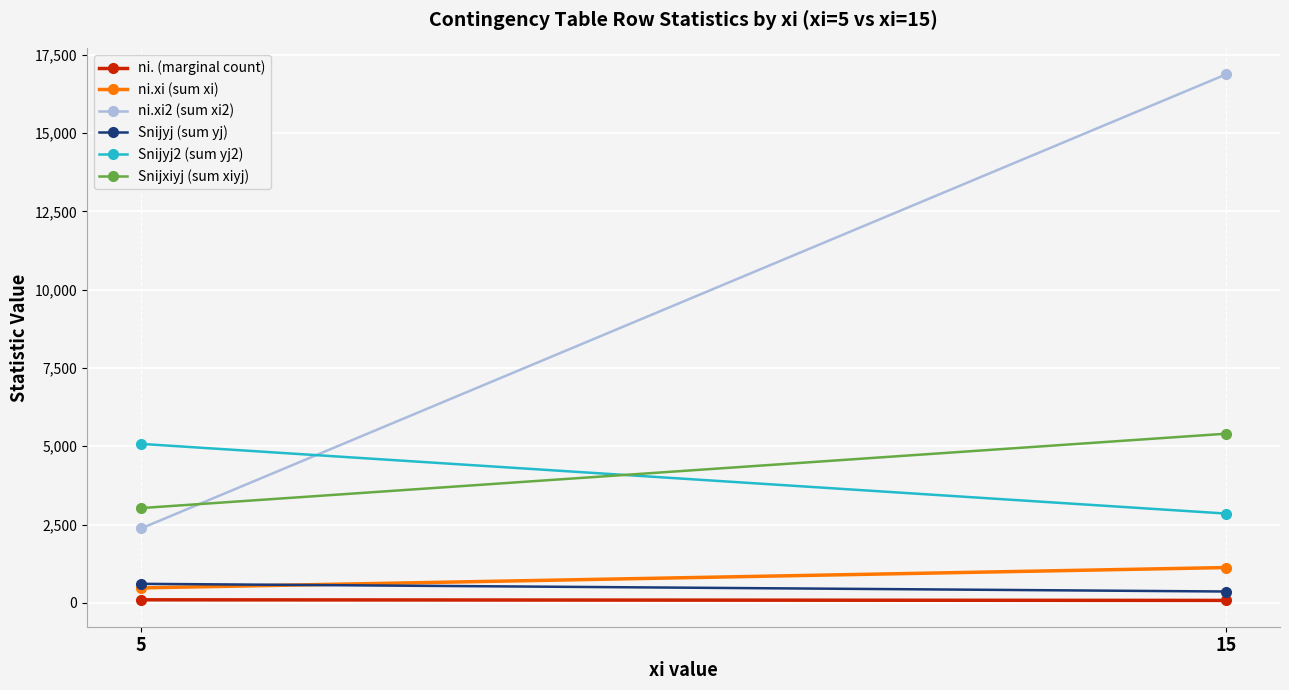

Is it true that Snijxiyj (sum xiyj) equals 2776 at 15?

False